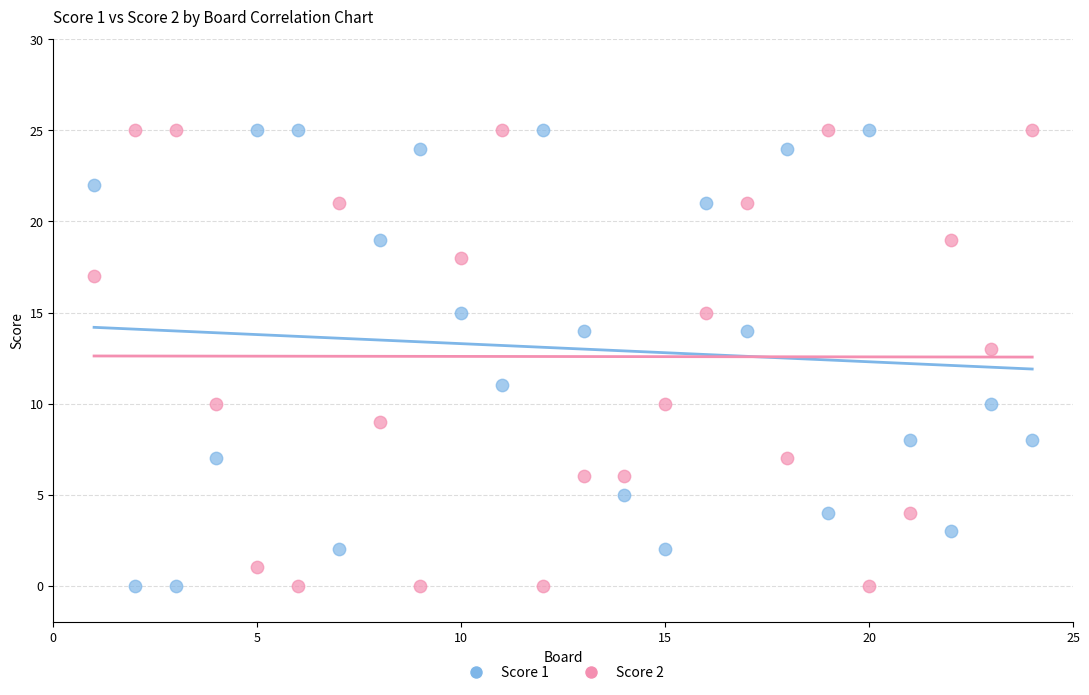

Across all data points, what is the range of Y values (max minus min)?

25